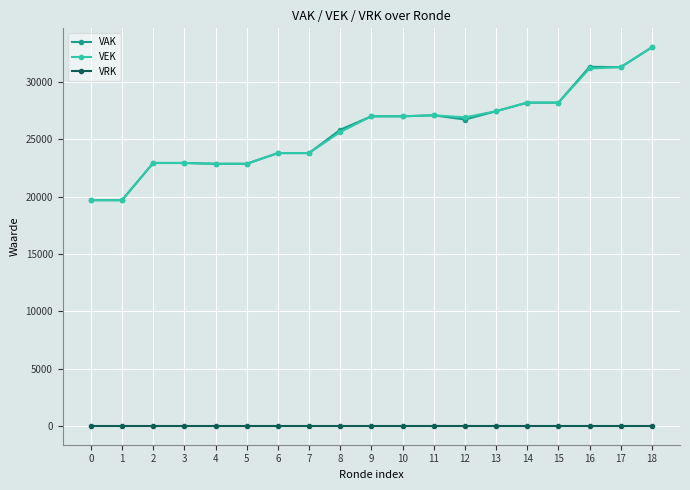

Is this an area chart (filled region under the line)?

No